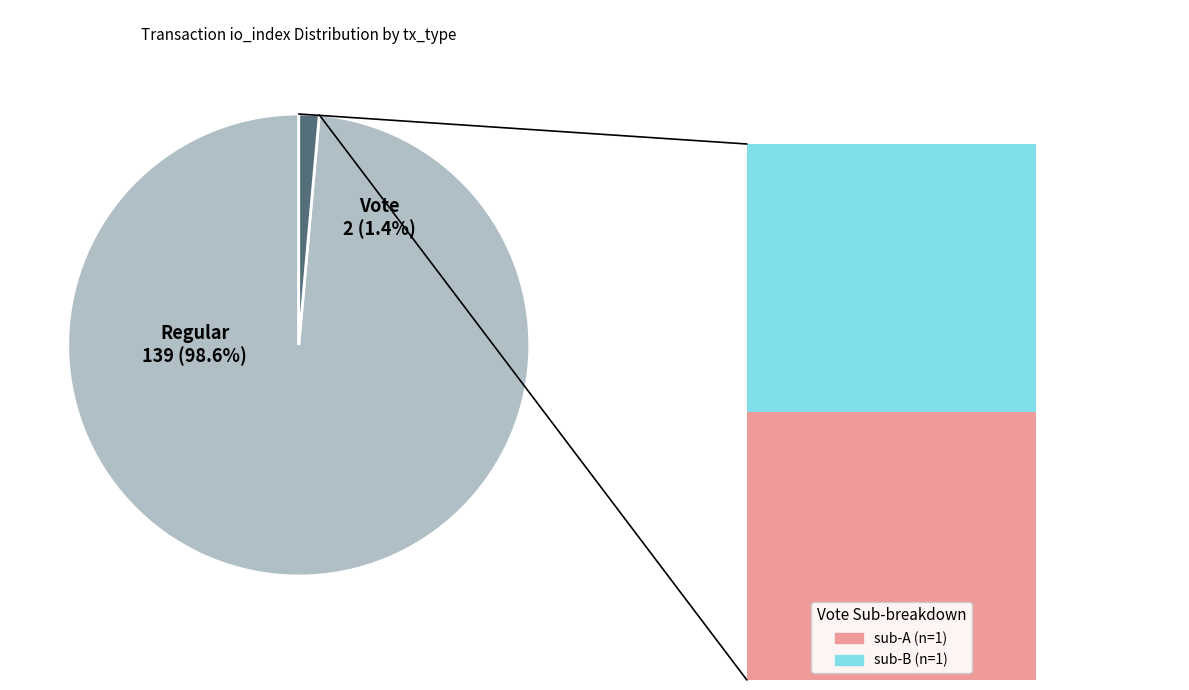

Approximately how many times larger is the value at Regular (io_index=139) compared to Vote (io_index=2)?

69.5